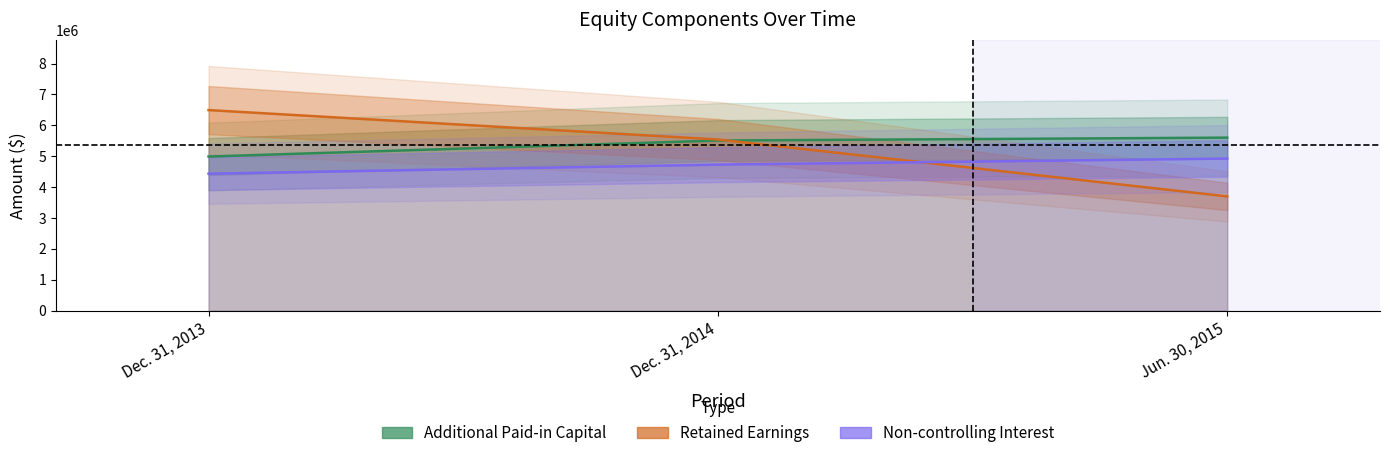

At how many categories does at least one series exceed 5188653?

3